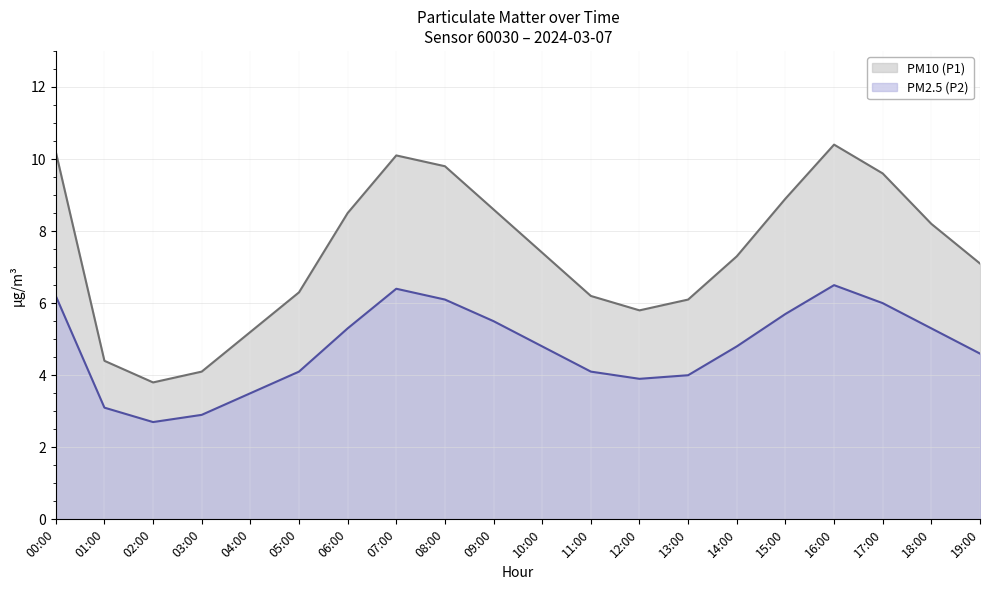

What is the label of the 15th point from the left?

14:00